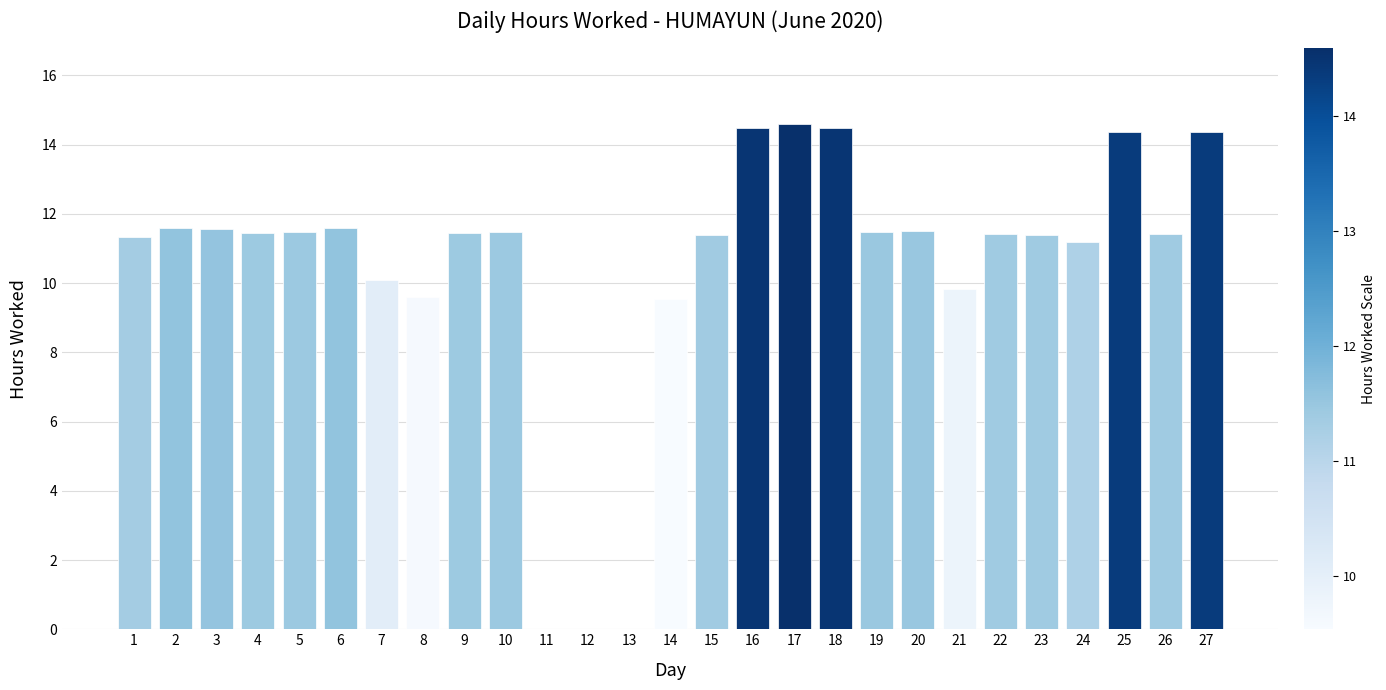

Are the bars grouped side by side (vs. stacked)?

No